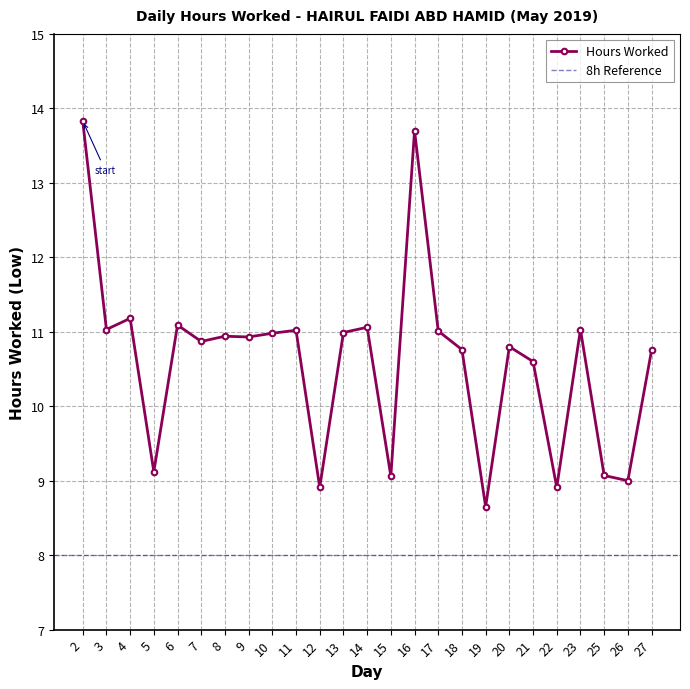

Where does the data first go above 10?

2